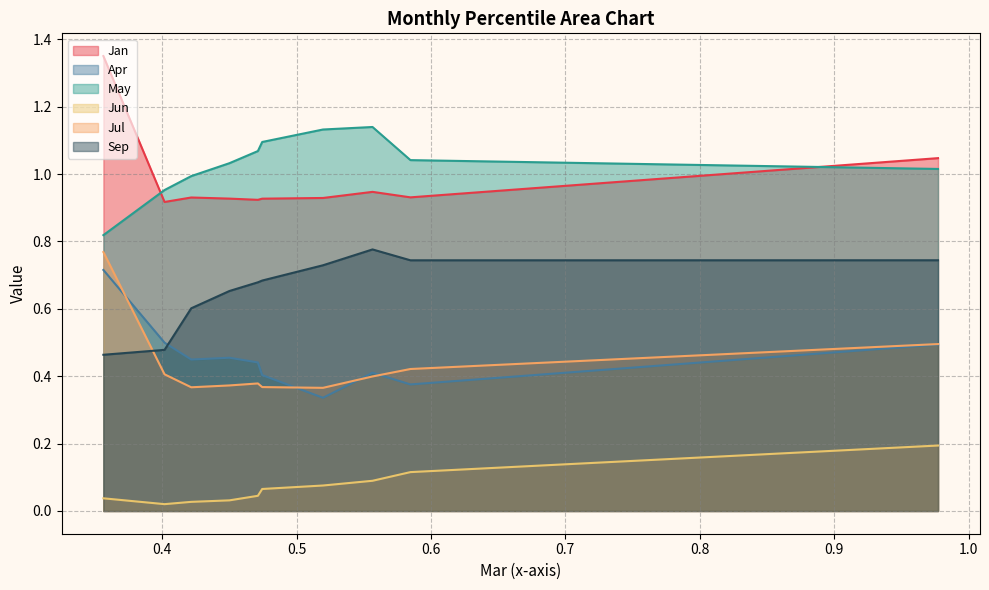

Which series has the largest total across all categories?

May